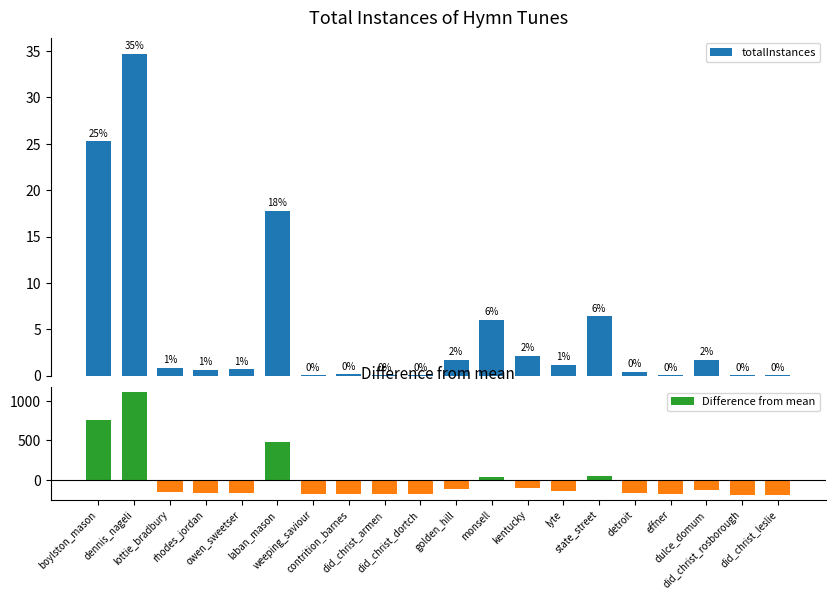

Which series has the widest spread of values?

Difference from mean